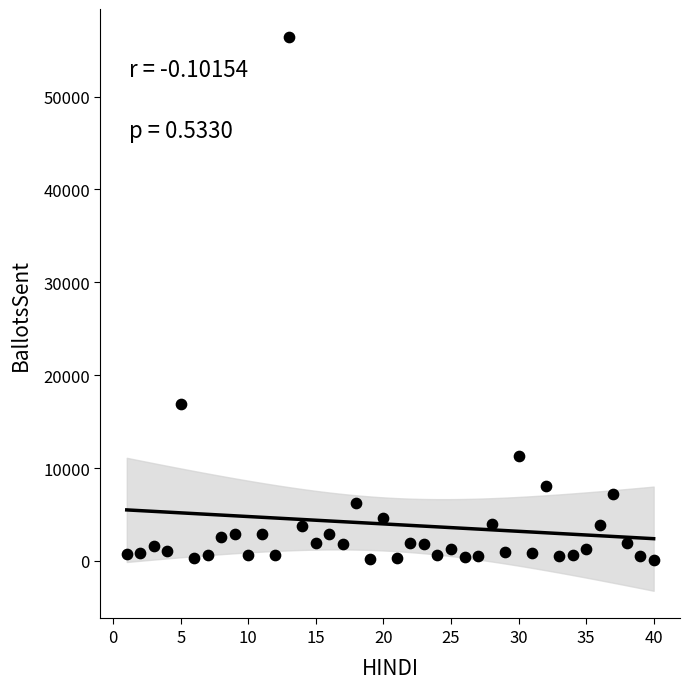

What is the range of X values (max minus min)?

39